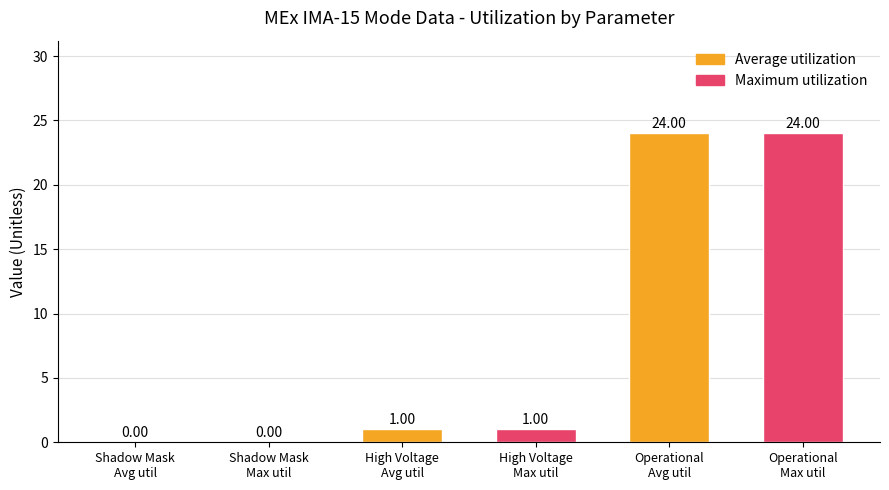

What is the sum of all values?

50